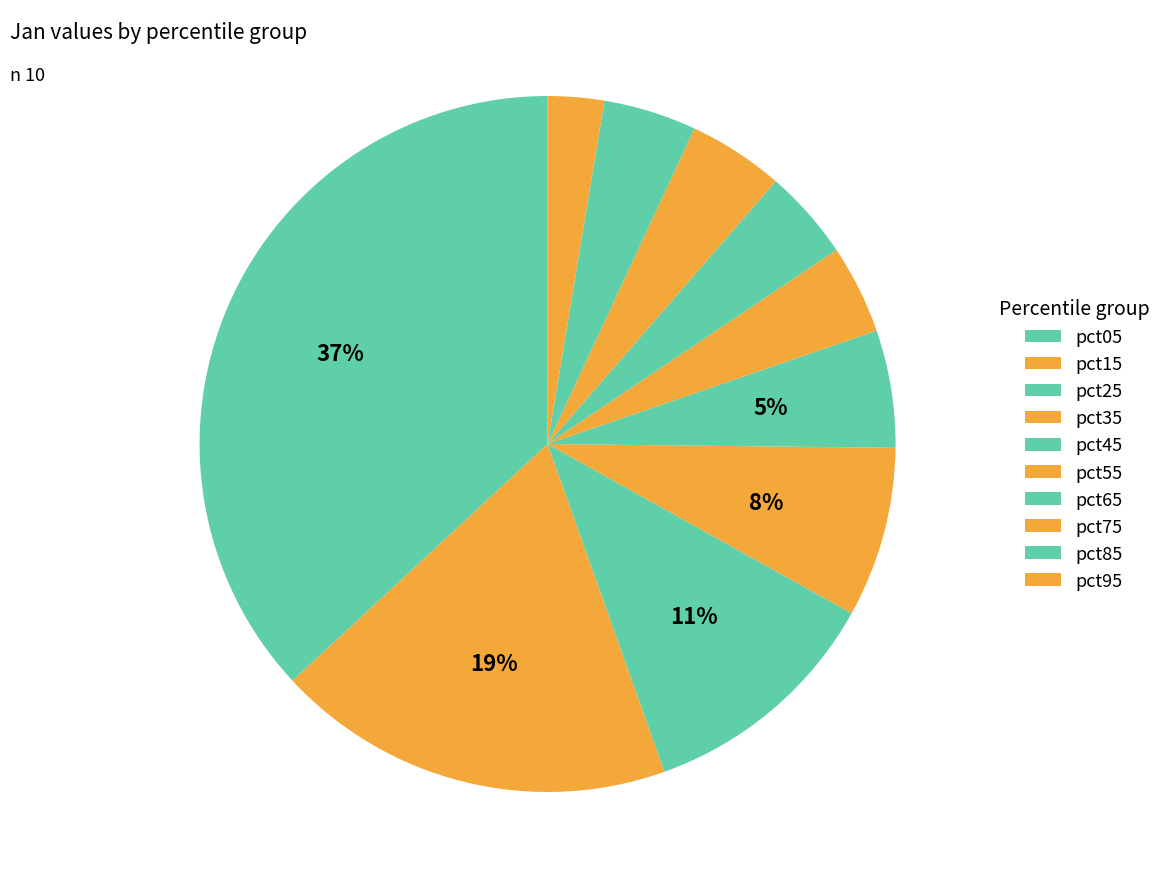

Combined, do pct25 and pct35 account for over 50%?

No